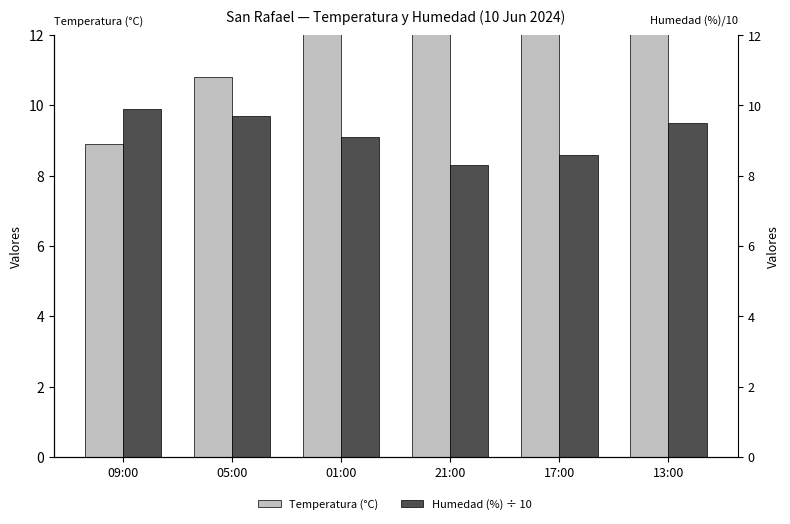

What is the average value of the Humedad (%) ÷ 10 series?

9.2